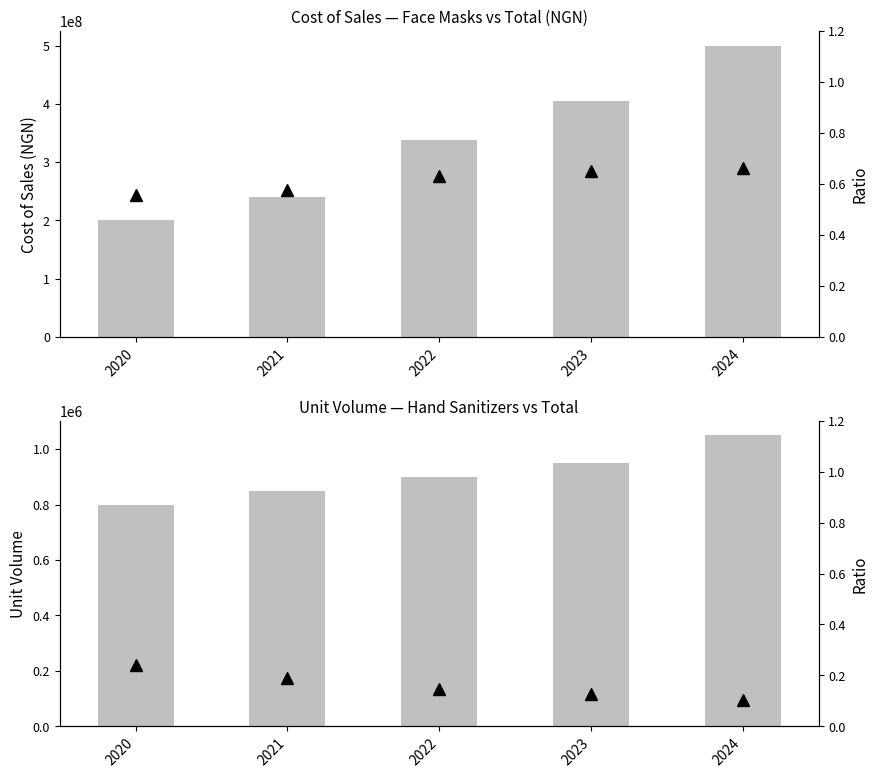

Which series has the largest total across all categories?

Face Masks